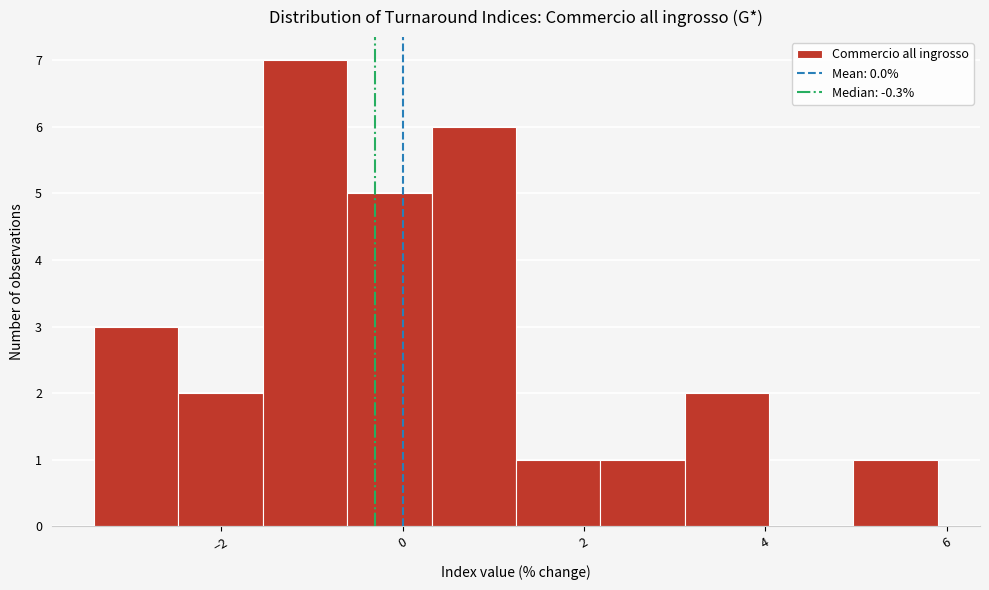

What is the height of the bar covering -1.6 to -0.6 on the x-axis? Neither the bar edges nor the heights are printed on the chart, so give them approximately, as read against the axes.

7